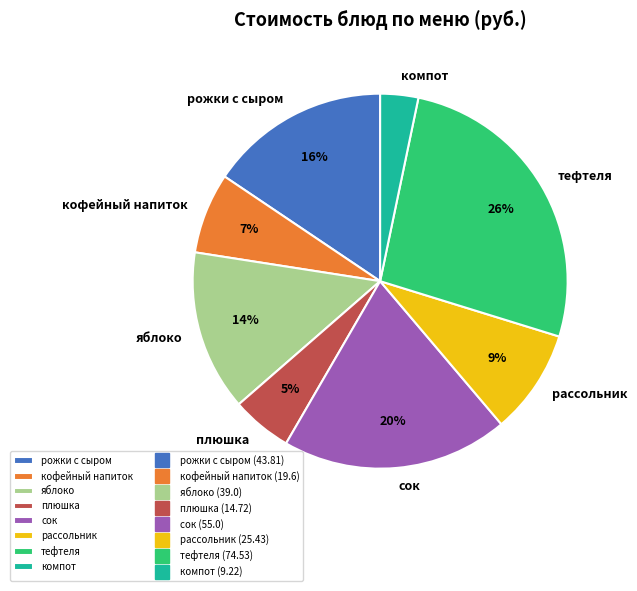

Is the sum of сок and тефтеля greater than half?

No